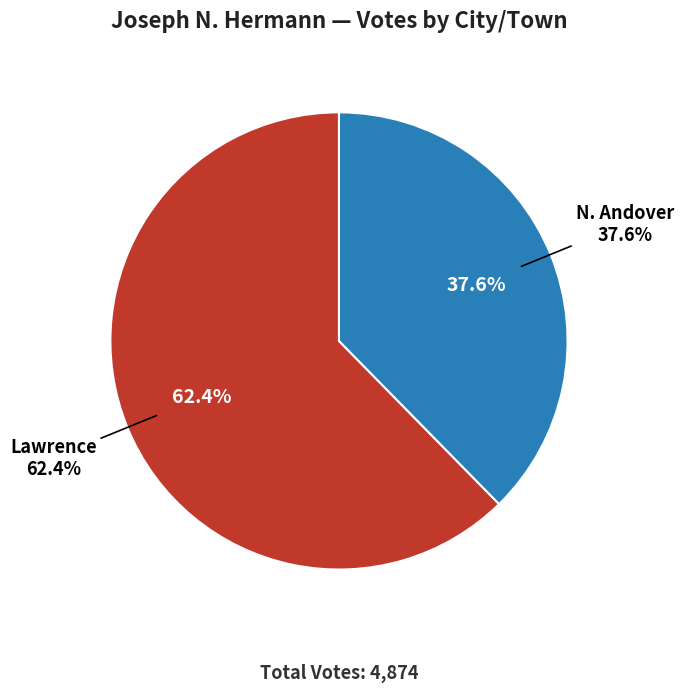

Which category accounts for the majority?

Lawrence